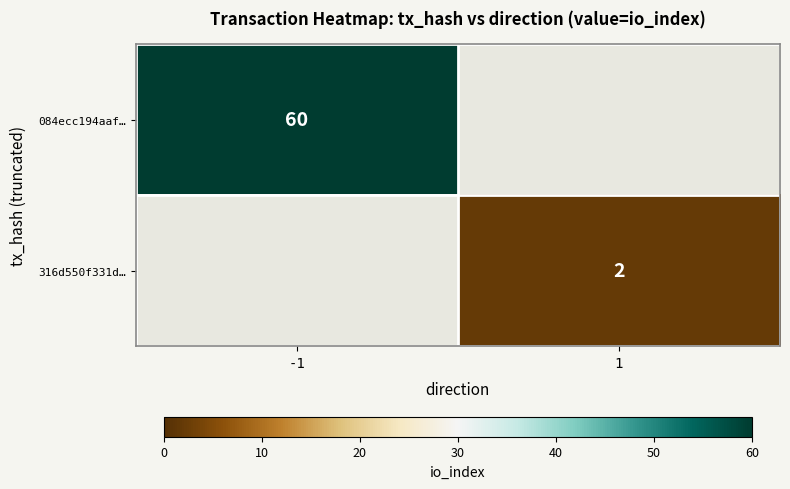

The value of 084ecc194aaf… at -1 is 27. True or false?

False